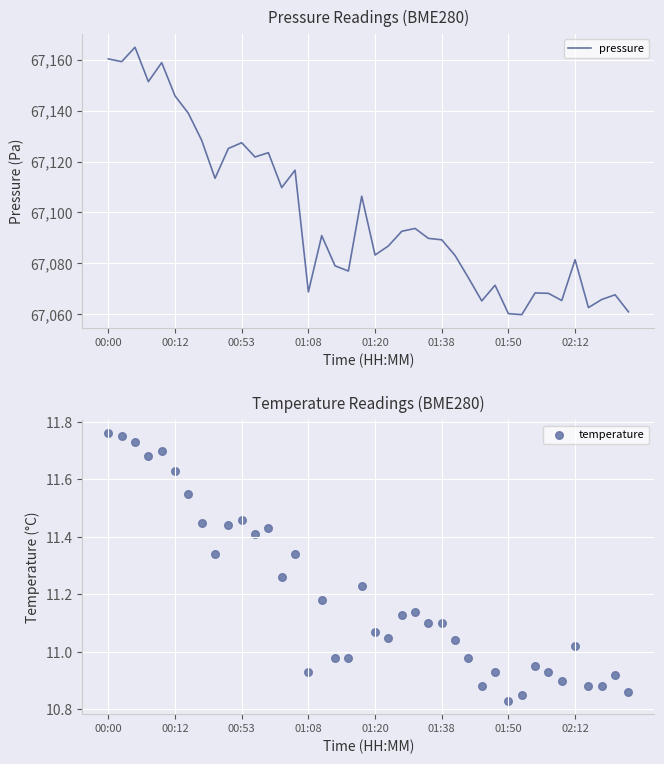

Which series has the widest spread of Y values?

pressure